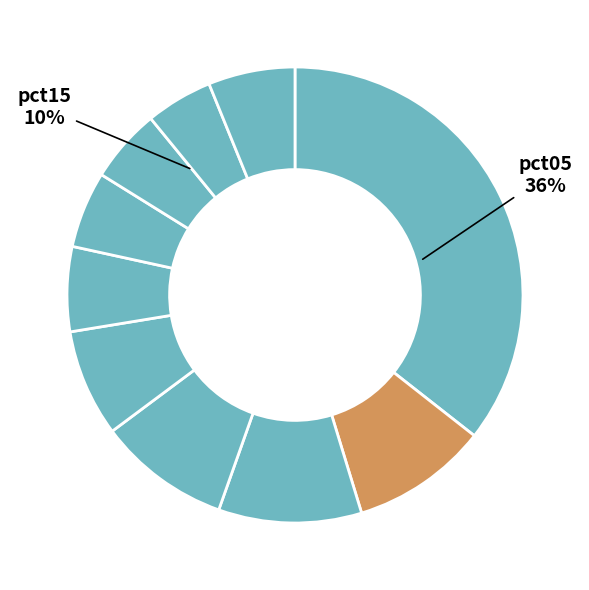

Is it true that pct55 is 6% of the pie?

True